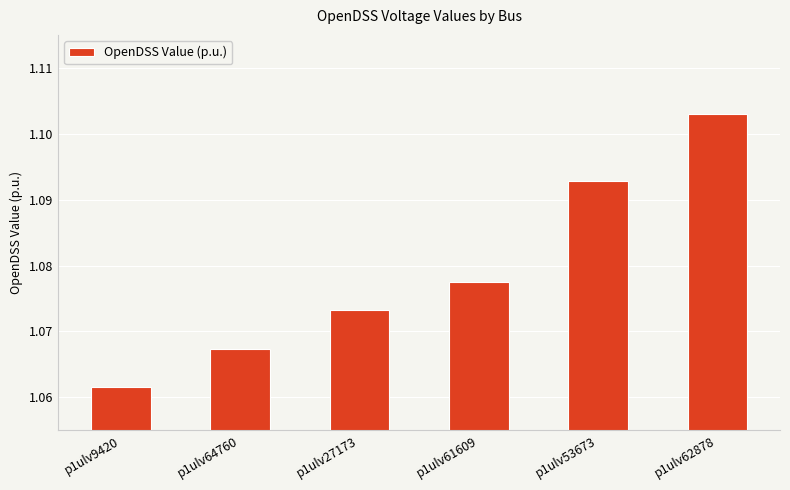

What is the ratio of the value at p1ulv53673 to the value at p1ulv62878?

1.0